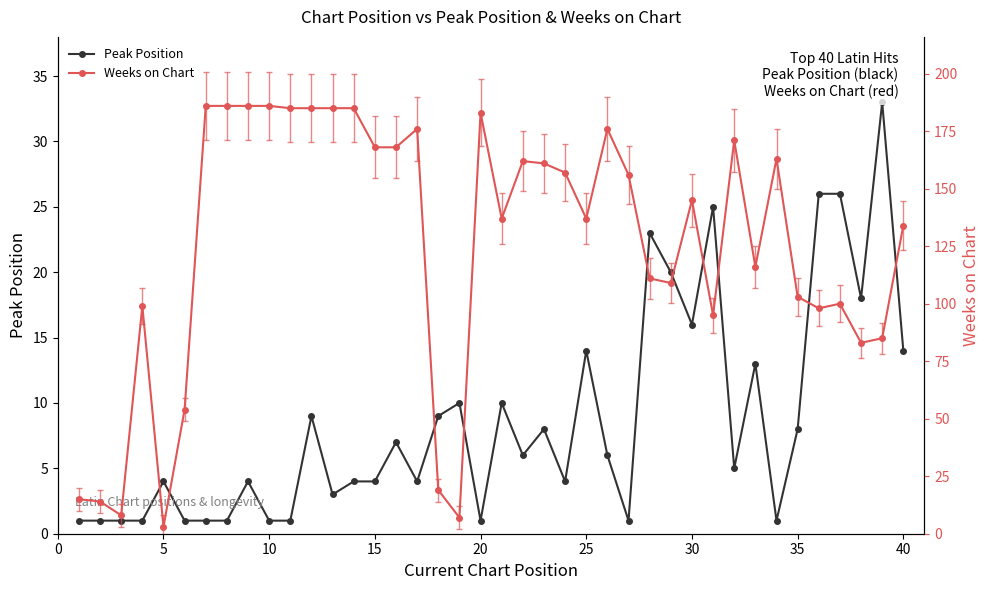

Read the Peak Position value at 30.

16